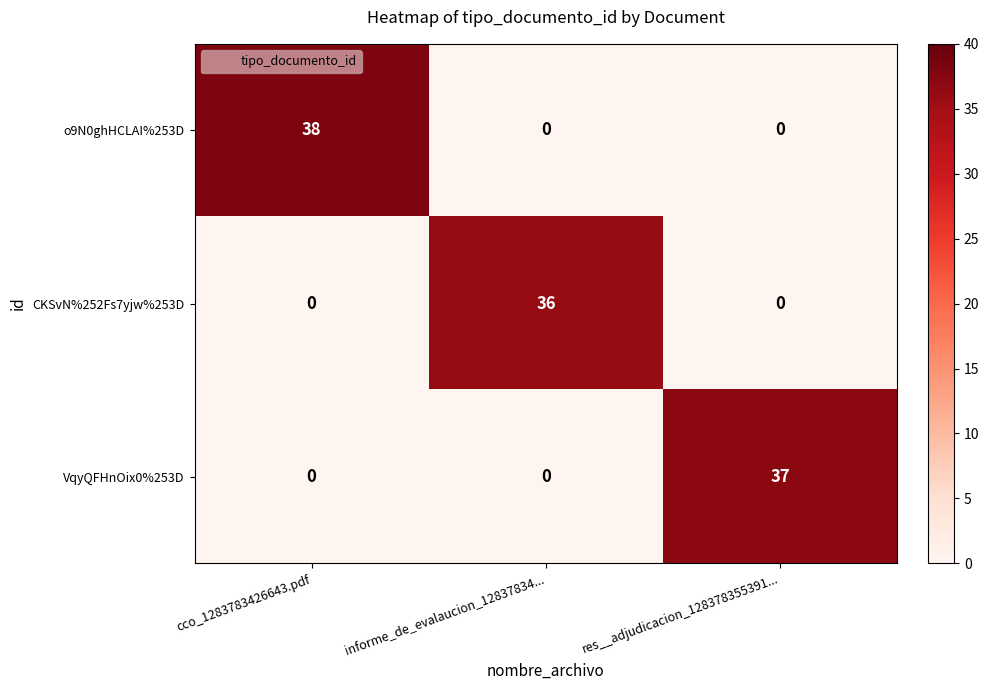

Reading right to left, list all the values displayed in this chart.

o9N0ghHCLAI%253D: 0	0	38
CKSvN%252Fs7yjw%253D: 0	36	0
VqyQFHnOix0%253D: 37	0	0